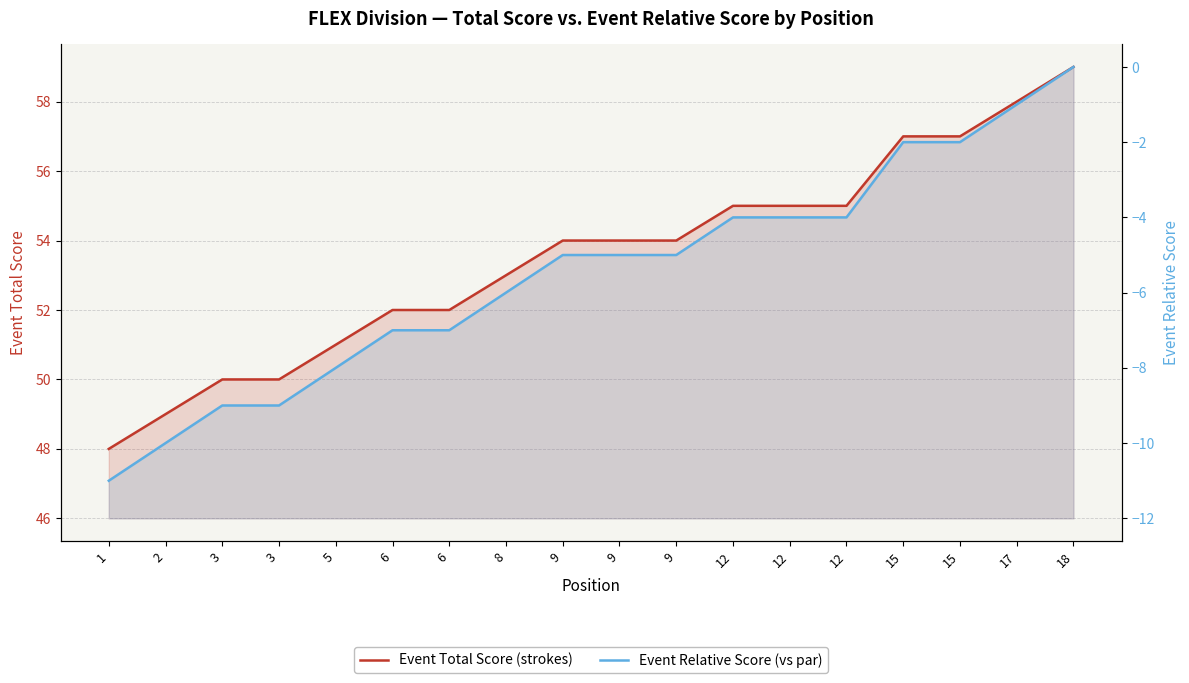

Which series has the largest total across all categories?

Event Total Score (strokes)